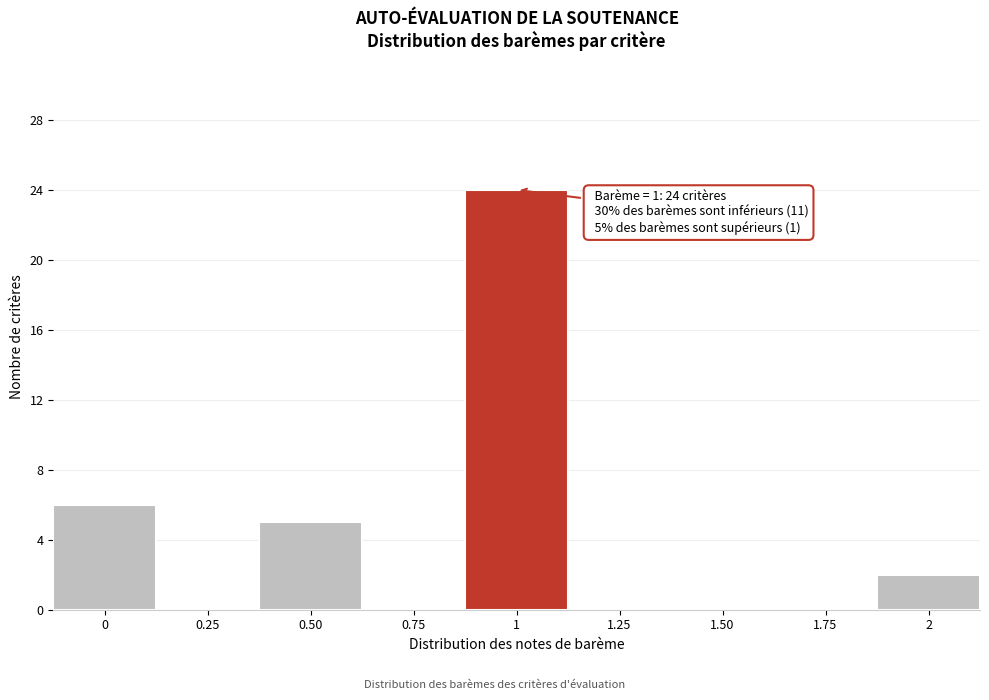

Reading right to left, what are all the values shown in this chart?

2=2	1.75=0	1.50=0	1.25=0	1=24	0.75=0	0.50=5	0.25=0	0=6